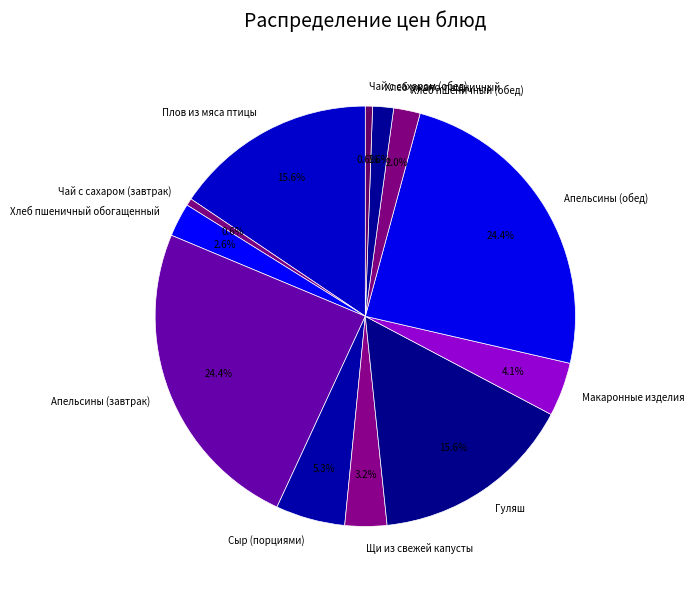

Is there any slice that represents more than half of the pie?

No